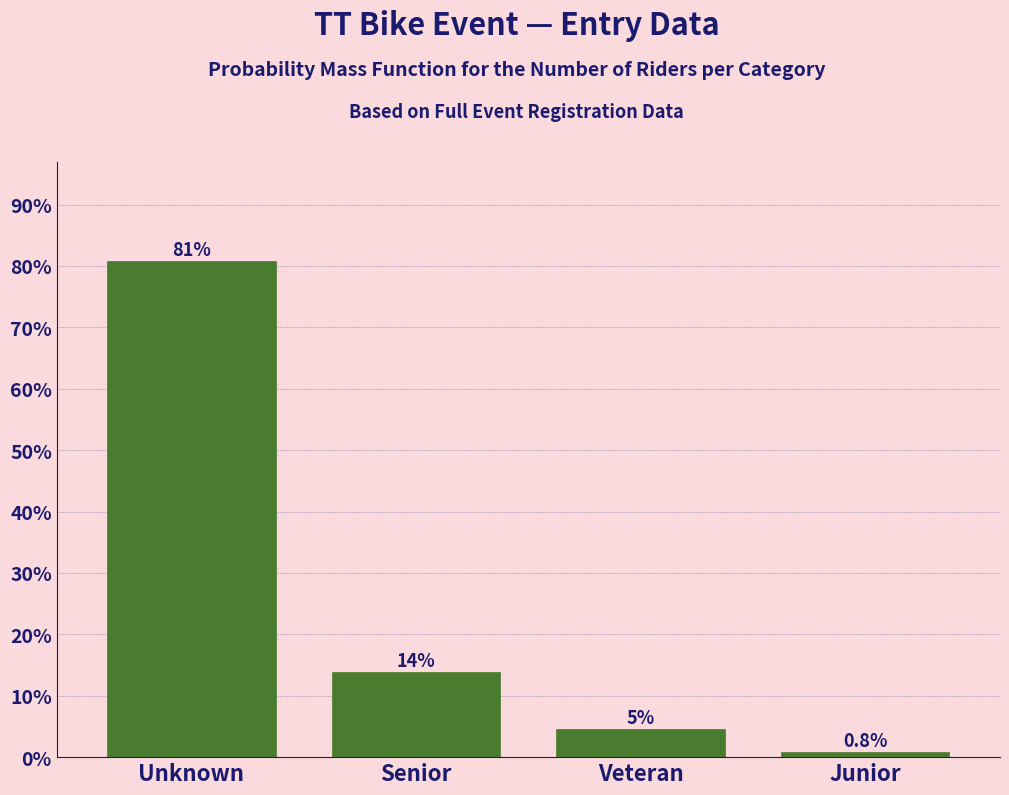

Reading left to right, what are all the values shown in this chart?

Unknown=80.8	Senior=13.8	Veteran=4.6	Junior=0.8